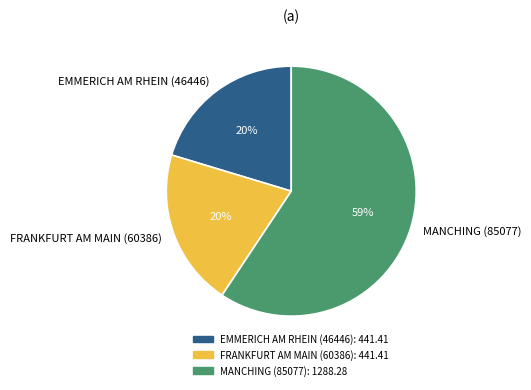

Which slice represents more than half of the pie?

MANCHING (85077)